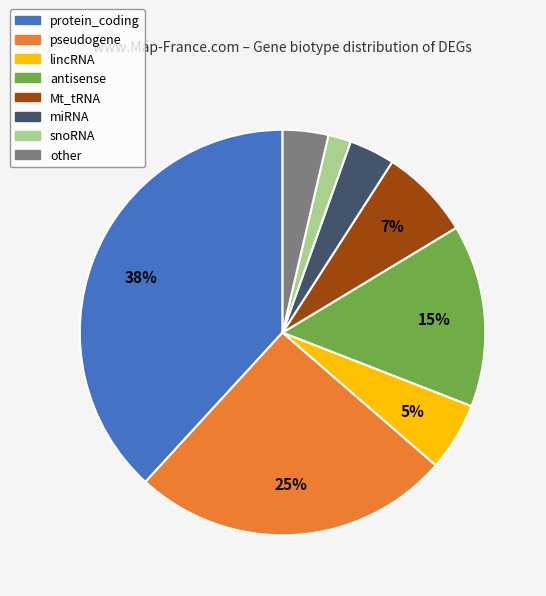

True or false: lincRNA accounts for 5% of the total.

True